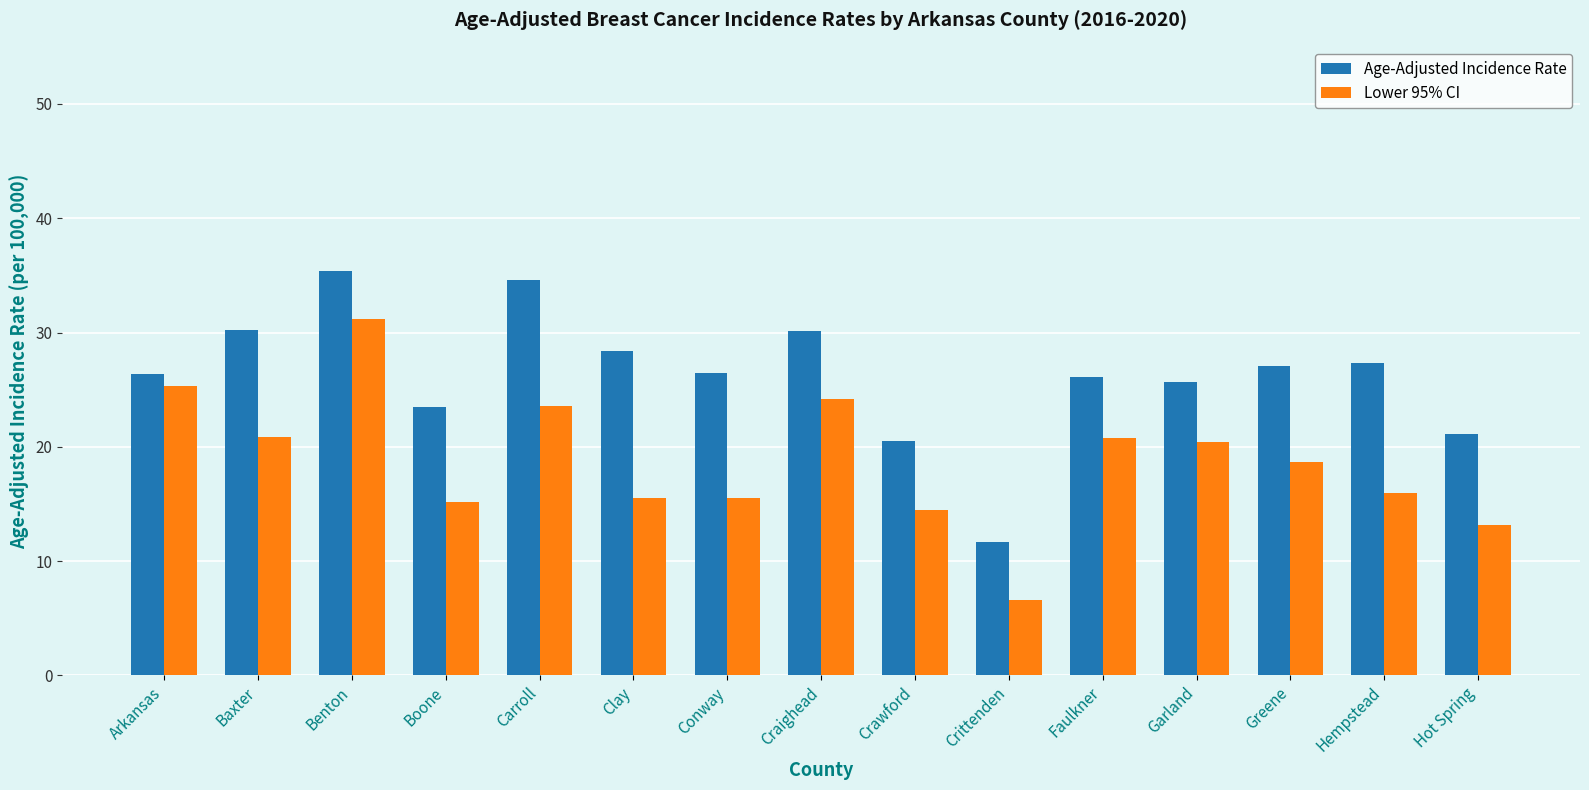

At which category is the sum across all series the highest?

Benton